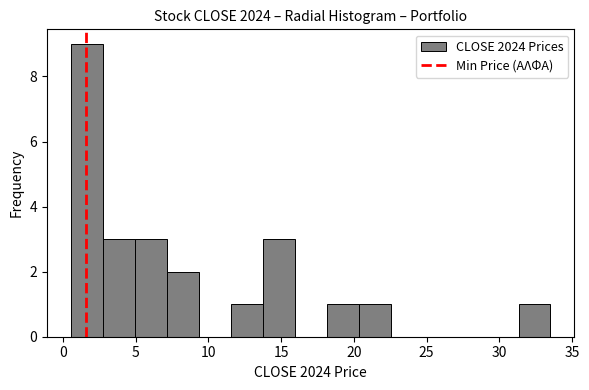

What is the height of the bar covering 3.0 to 5.0 on the x-axis? Neither the bar edges nor the heights are printed on the chart, so give them approximately, as read against the axes.

3